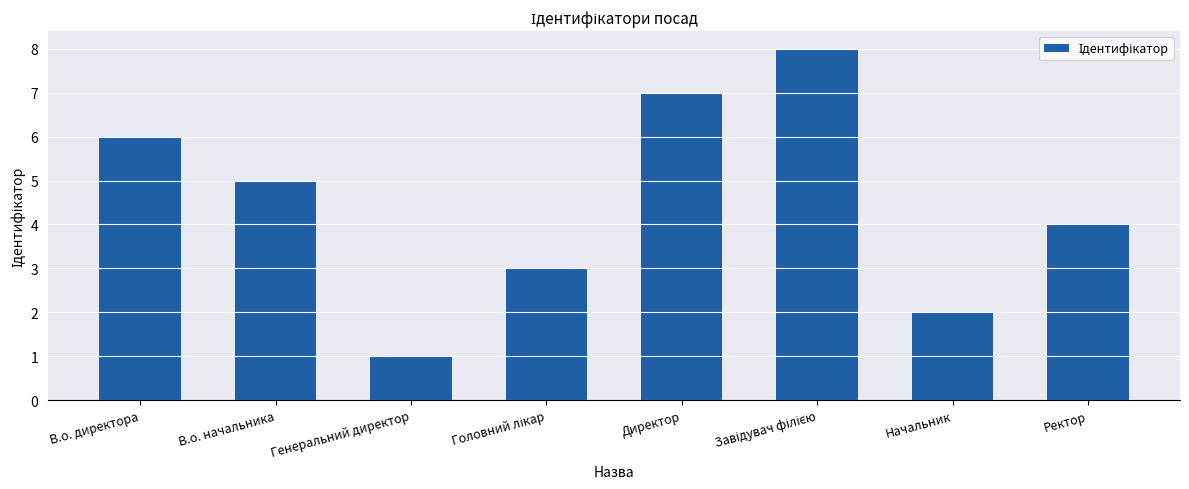

What is the ratio of the value at Директор to the value at Генеральний директор?

7.0